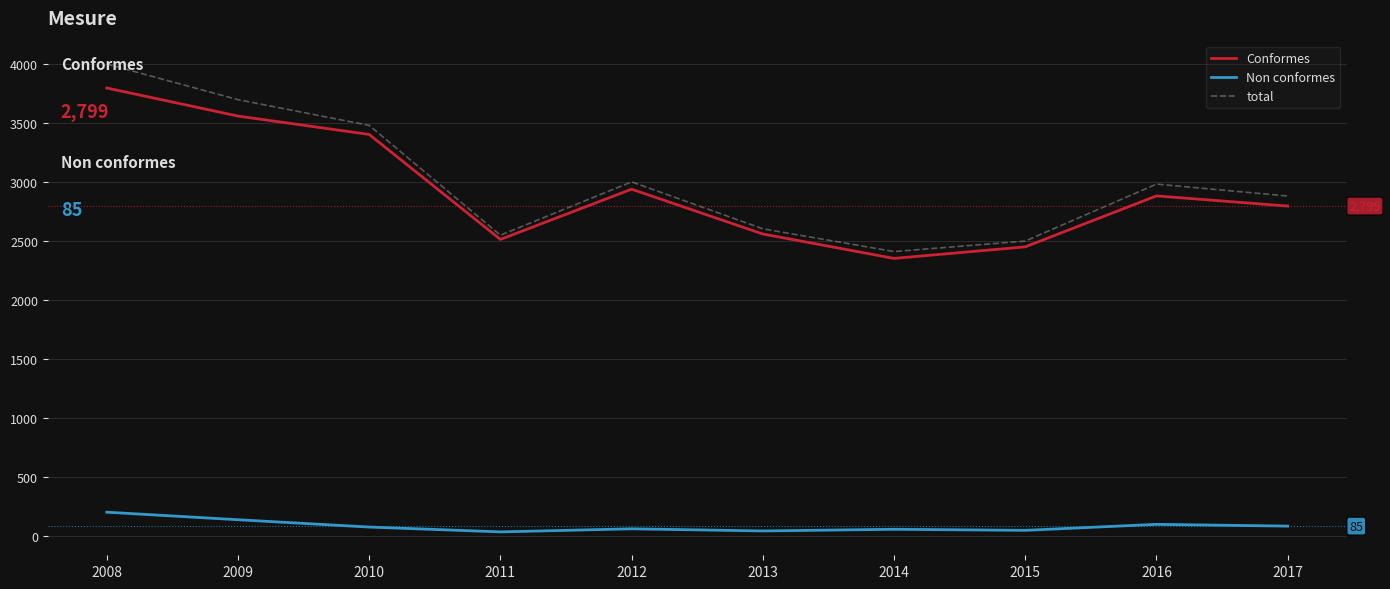

At how many categories does at least one series exceed 2231?

10